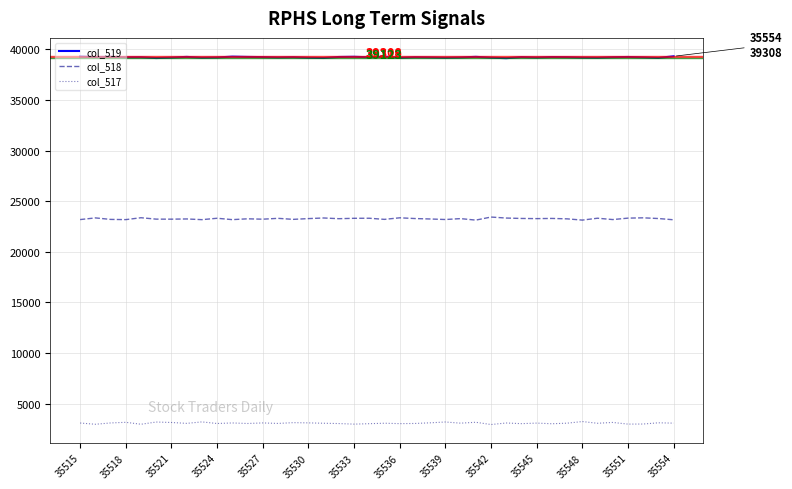

Which series has the largest total across all categories?

col_519